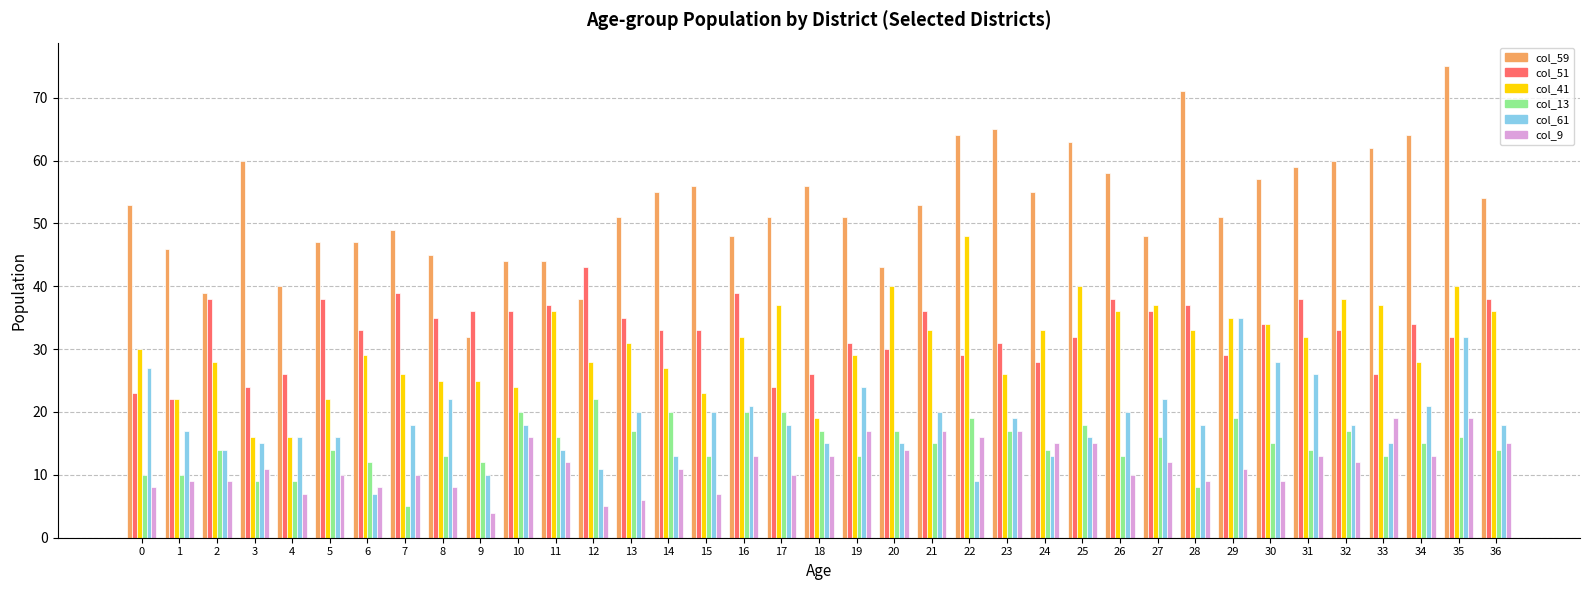

Which series has the widest spread of values?

col_59